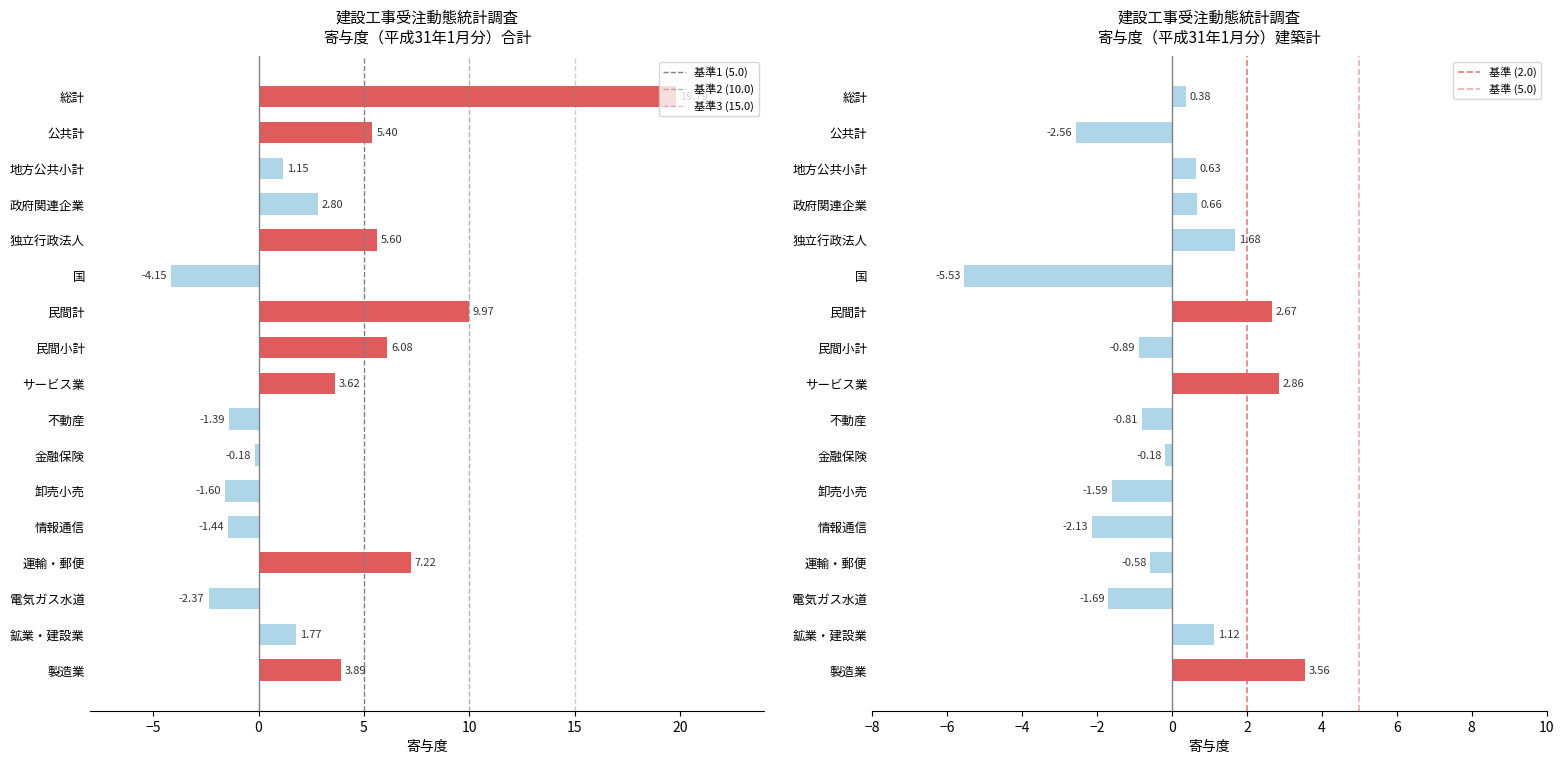

Are the bars horizontal?

Yes